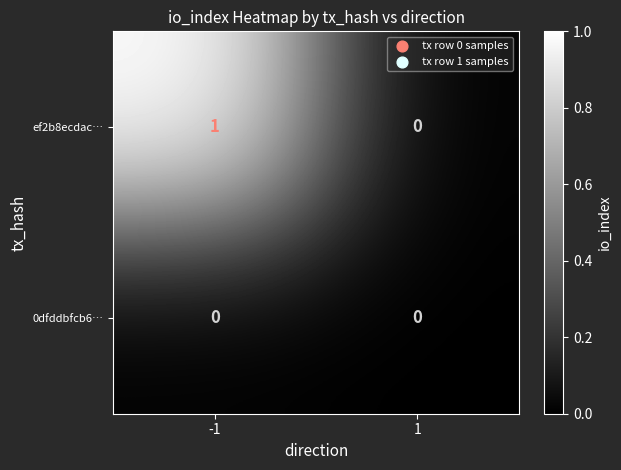

Which series has the widest spread of values?

ef2b8ecdac…